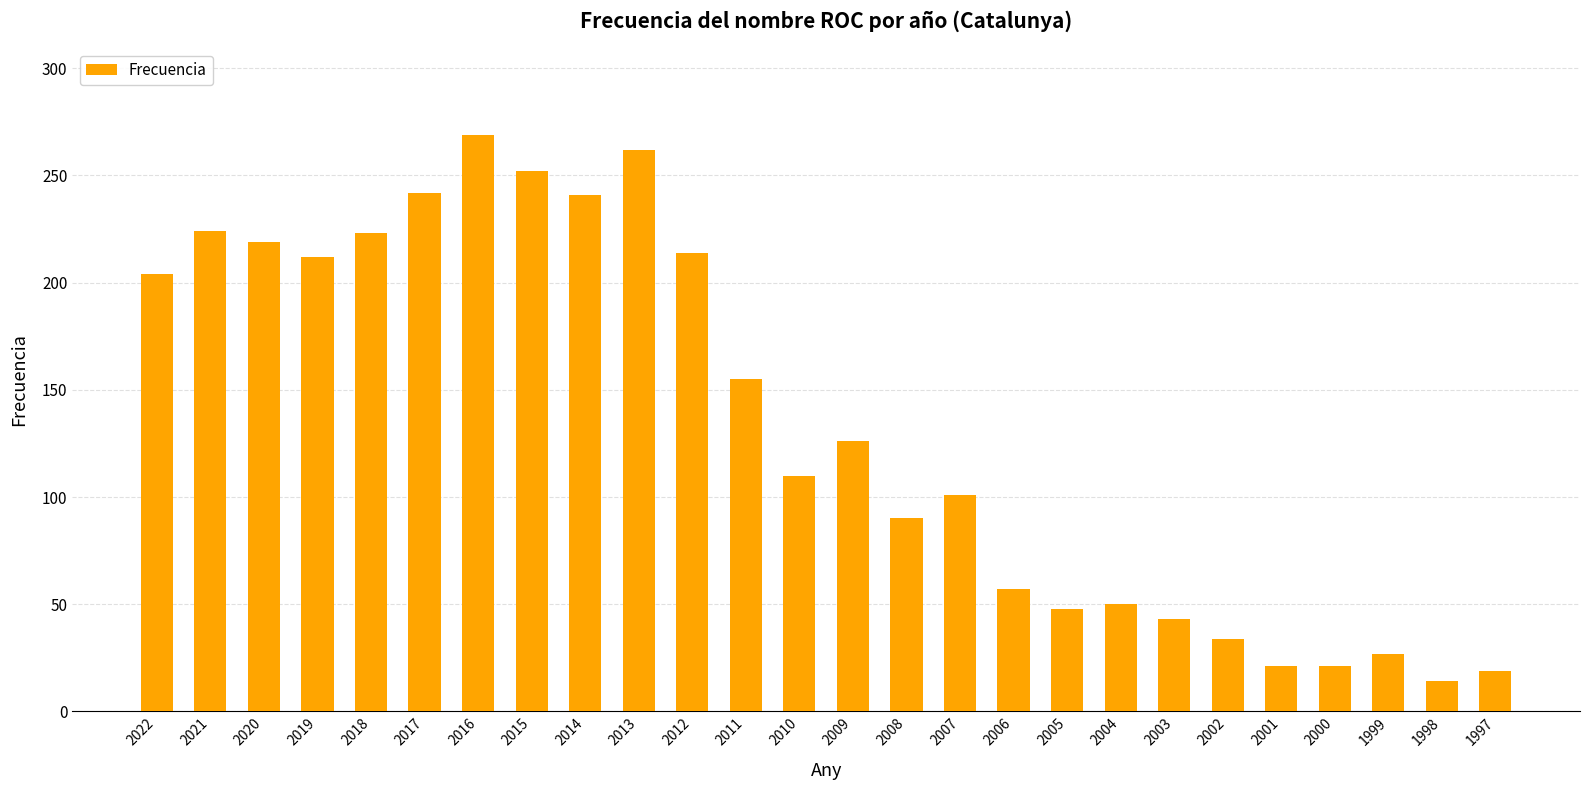

Read the value at 1998, to the nearest 5.

15